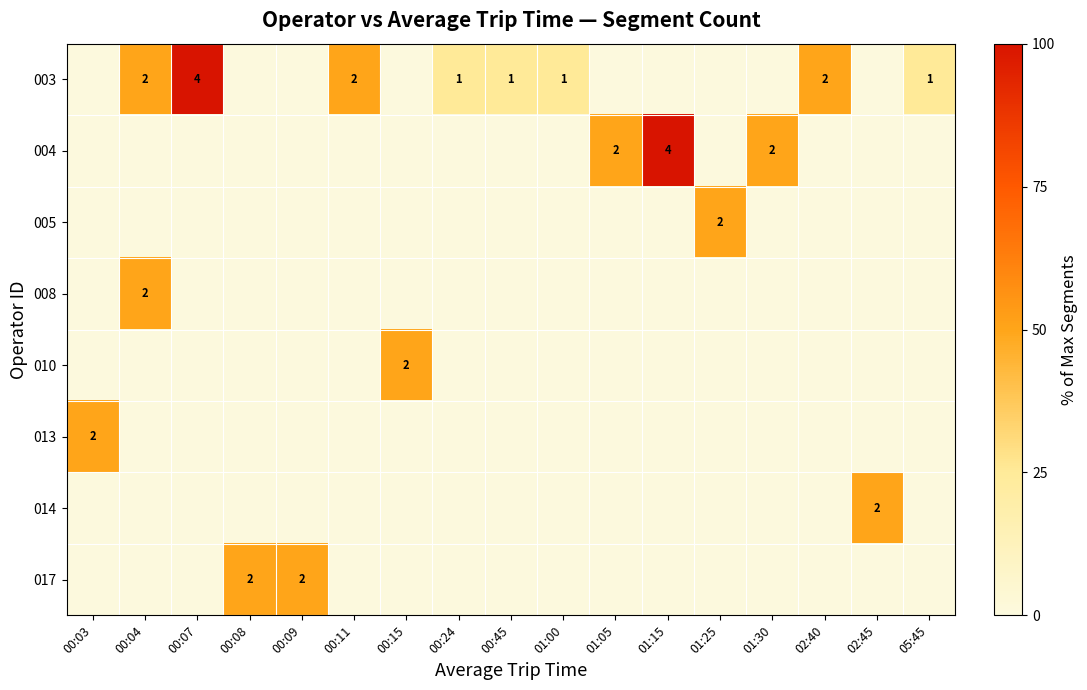

Which category has the highest value in the 008 series?

00:04